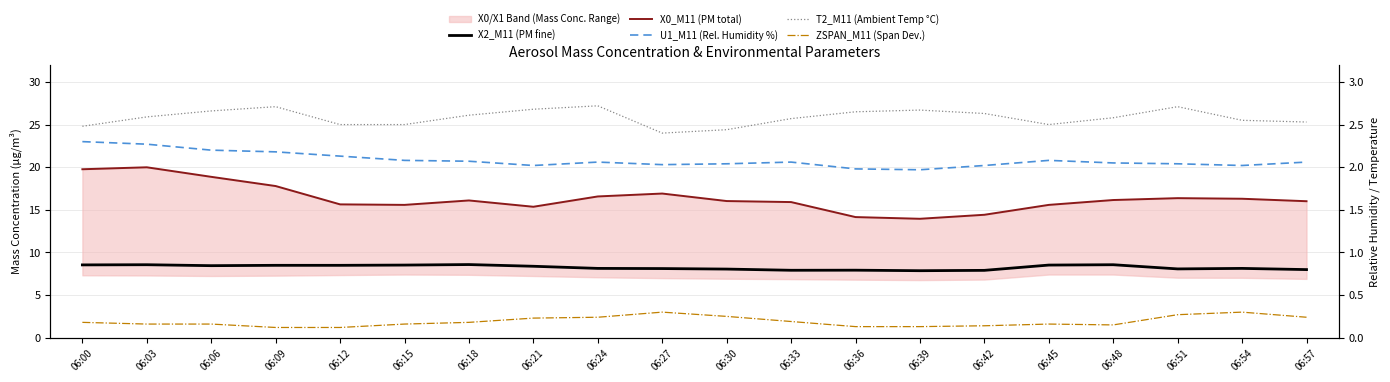

True or false: X2_M11 (PM fine) has a value of 13.0 at 06:57.

False